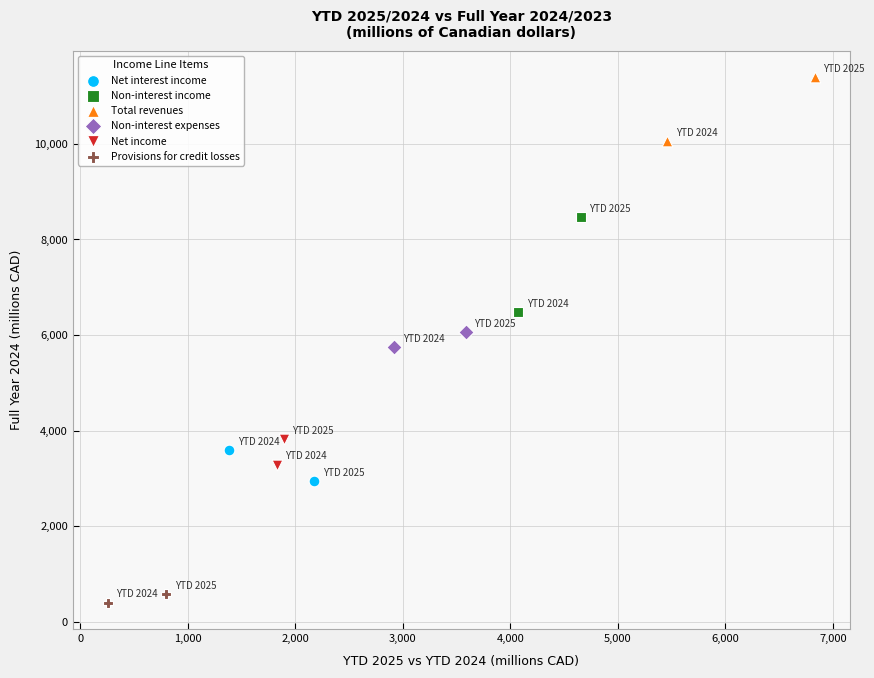

What are all the series names shown in the legend?

Net interest income, Non-interest income, Total revenues, Non-interest expenses, Net income, Provisions for credit losses